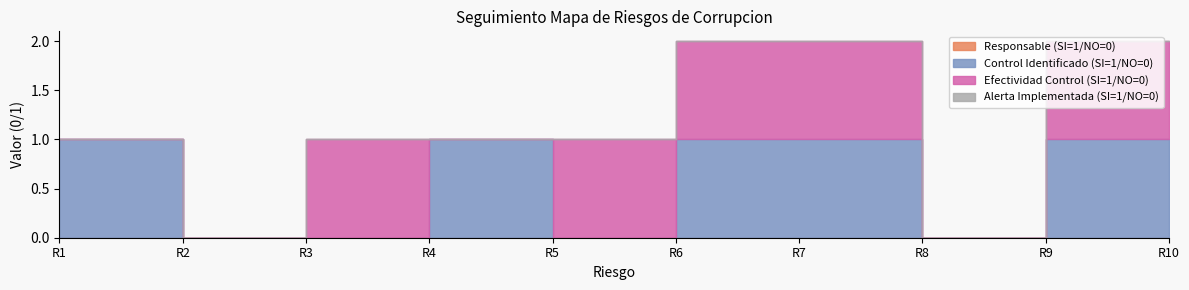

True or false: Alerta Implementada (SI=1/NO=0) and Efectividad Control (SI=1/NO=0) cross at least once.

False